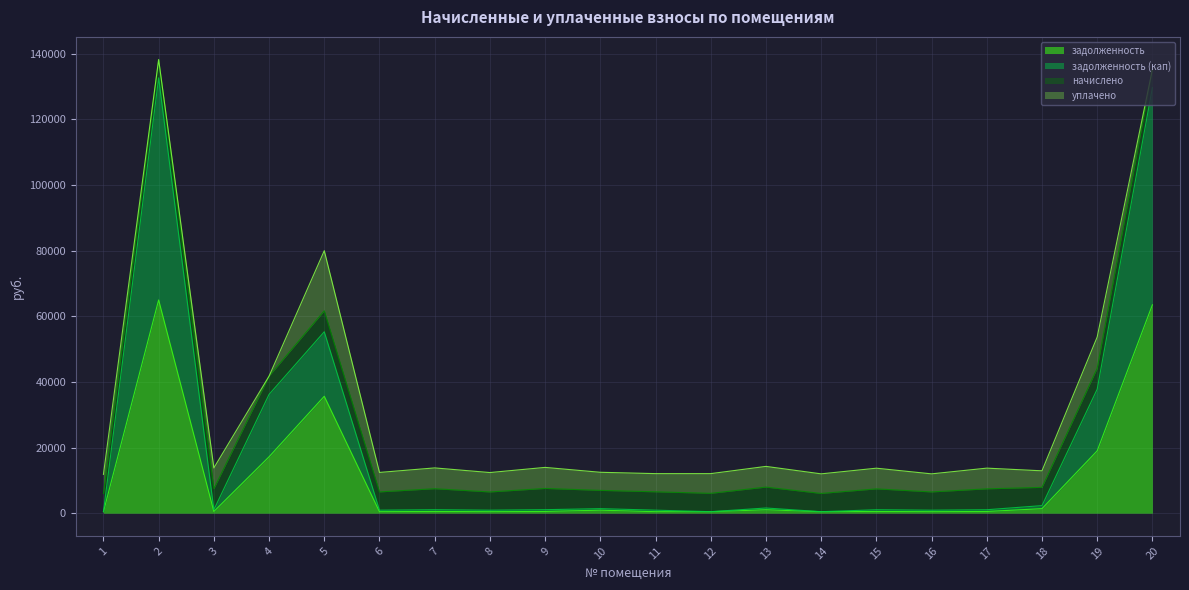

Does the chart have visible grid lines?

Yes